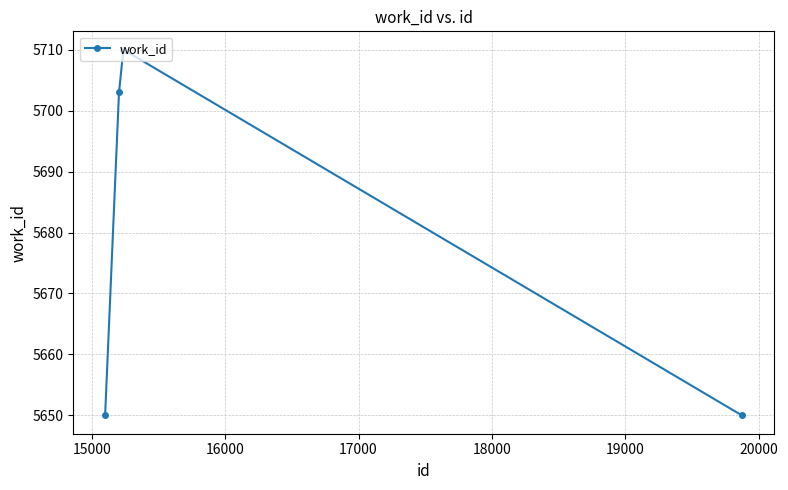

What is the greatest value displayed?

5710